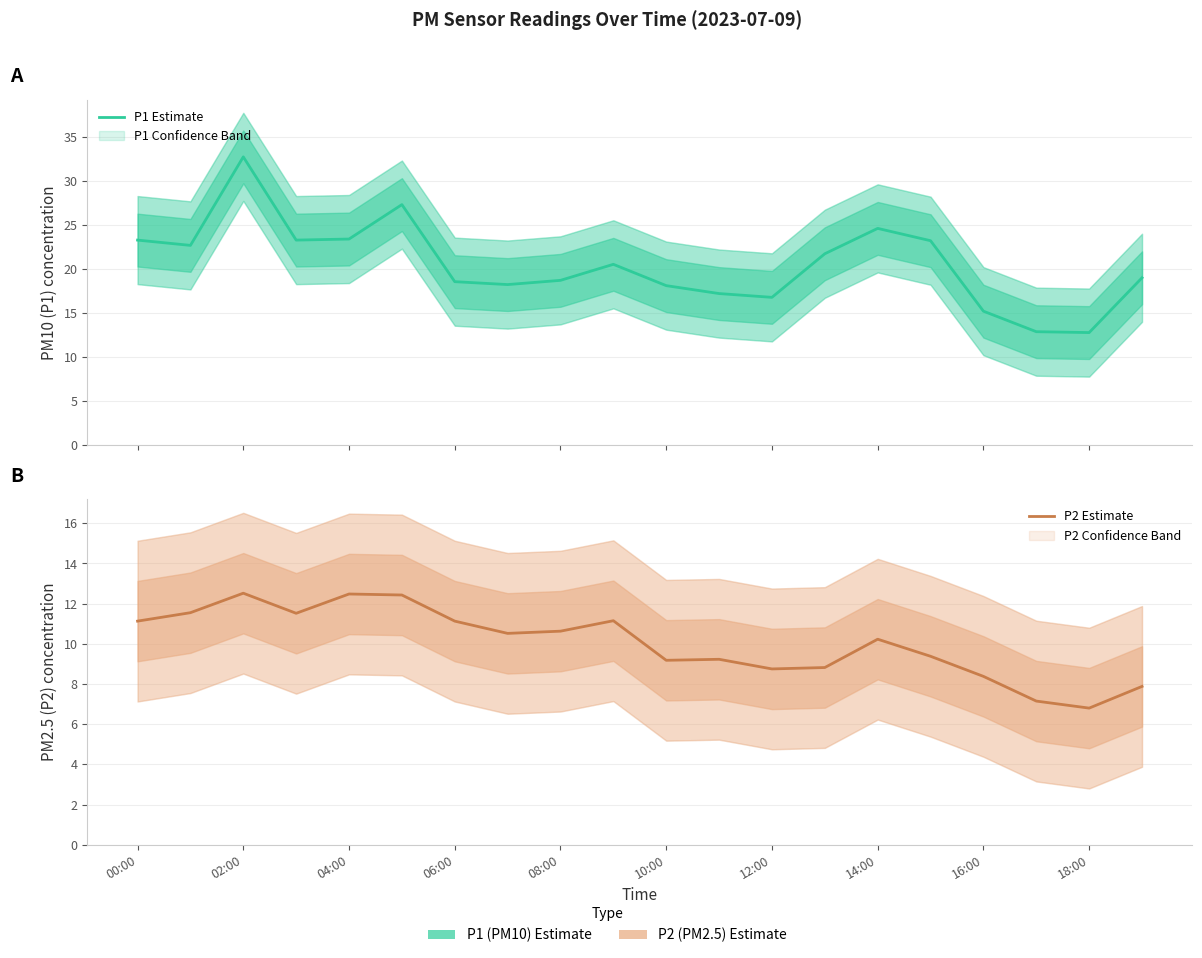

Which series changed the most between 10:00 and 18:00?

P1 Estimate